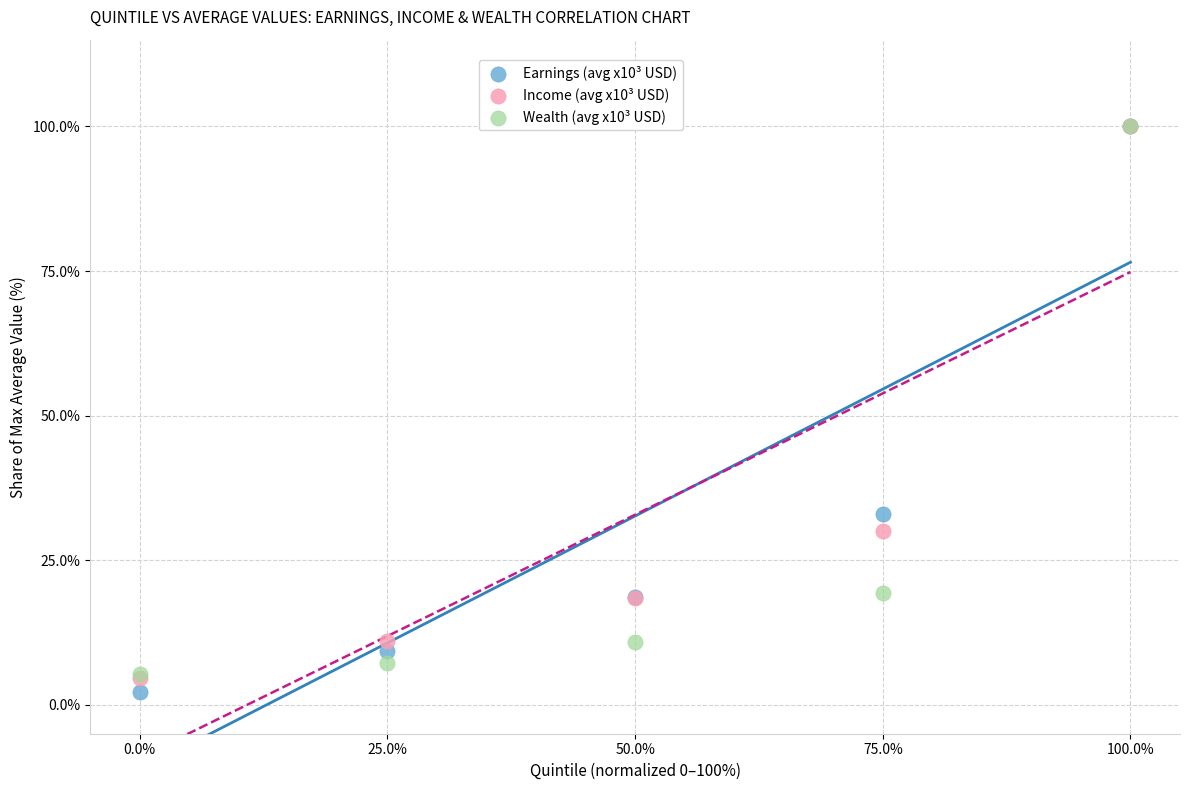

What are all the series names shown in the legend?

Earnings (avg x10³ USD), Income (avg x10³ USD), Wealth (avg x10³ USD)